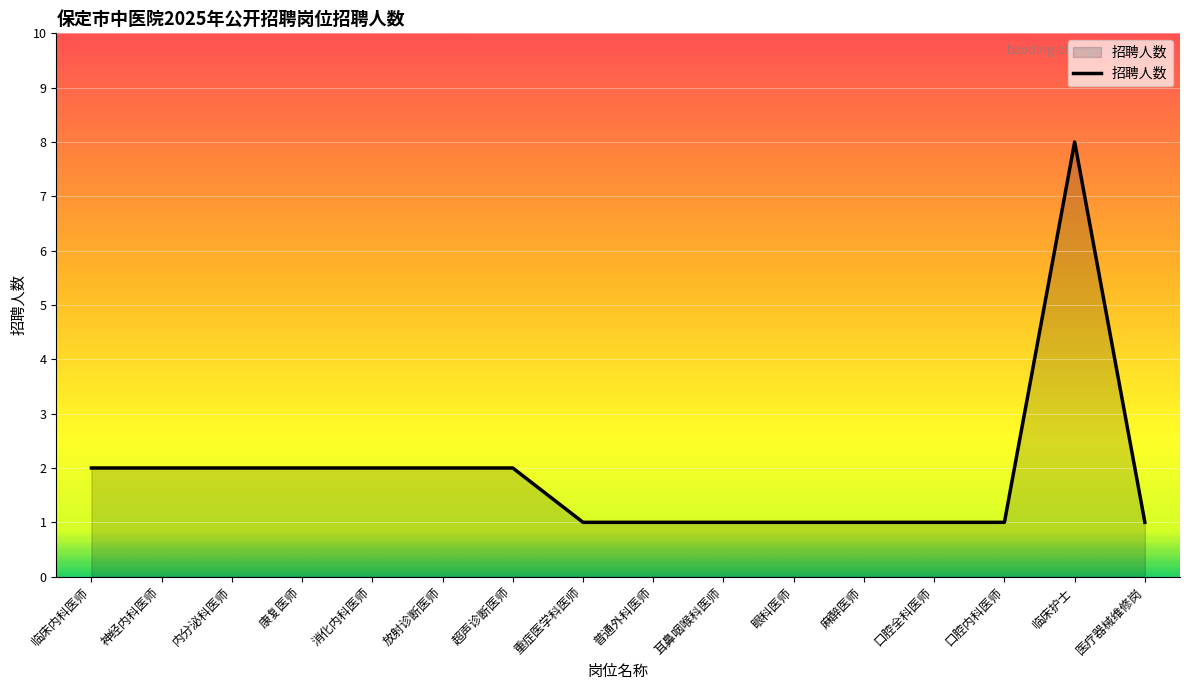

What is the ratio of the value at 放射诊断医师 to the value at 口腔全科医师?

2.0